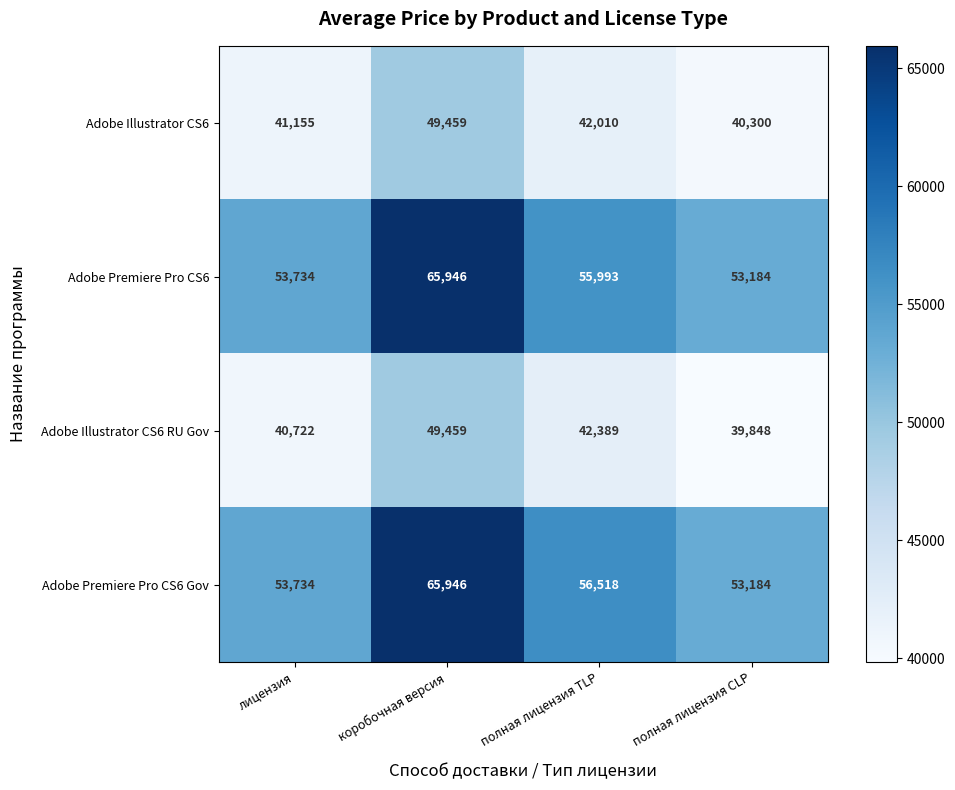

What is the total value across all series at лицензия?

189345